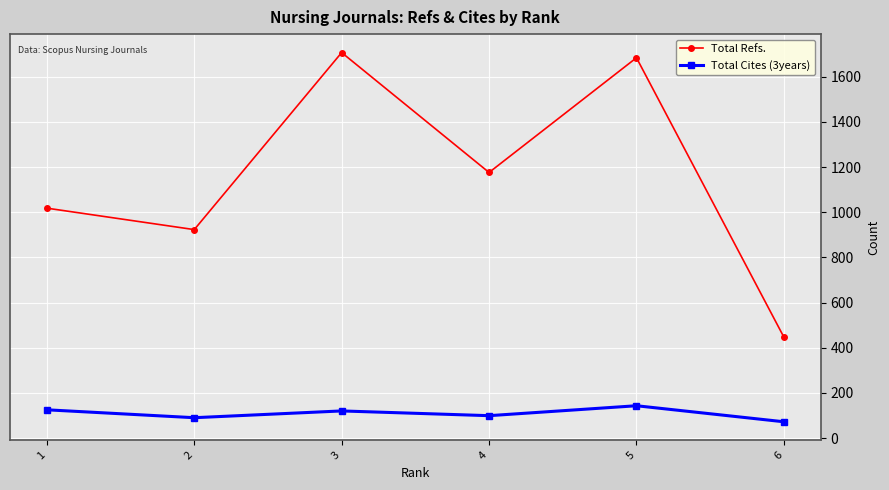

What is the difference between the highest and lowest values at 1?

893